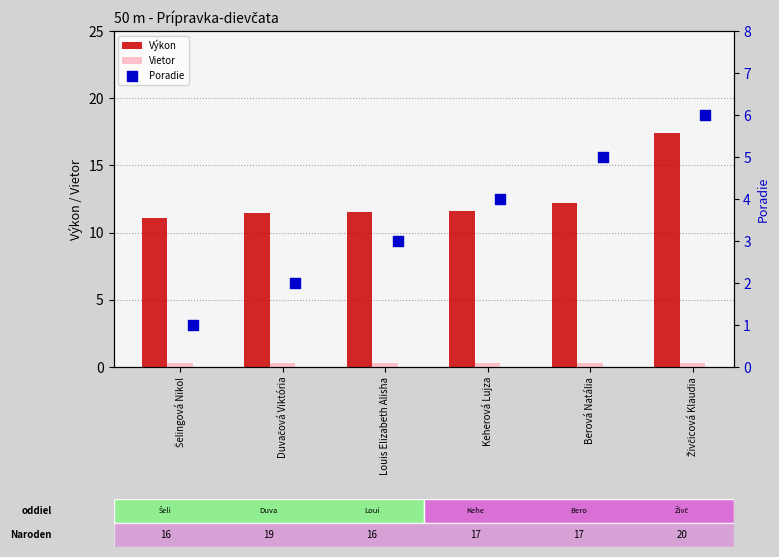

Which series has the largest total across all categories?

Výkon